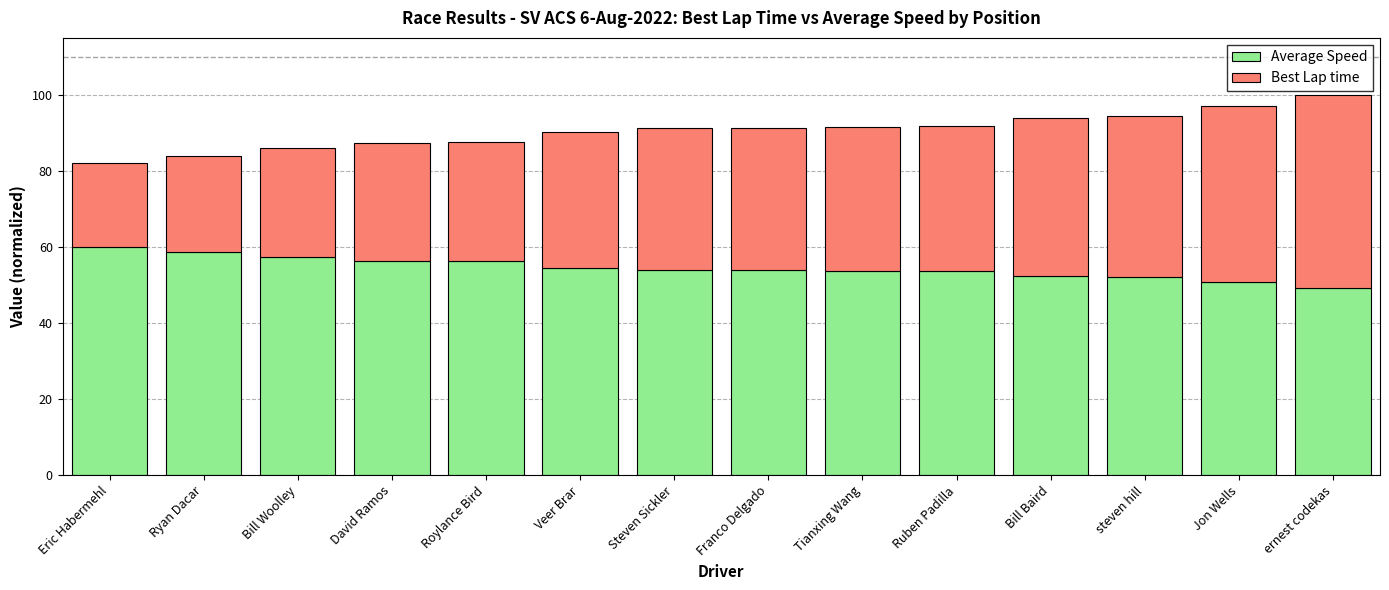

What is the total value across all series at Bill Woolley?

86.1